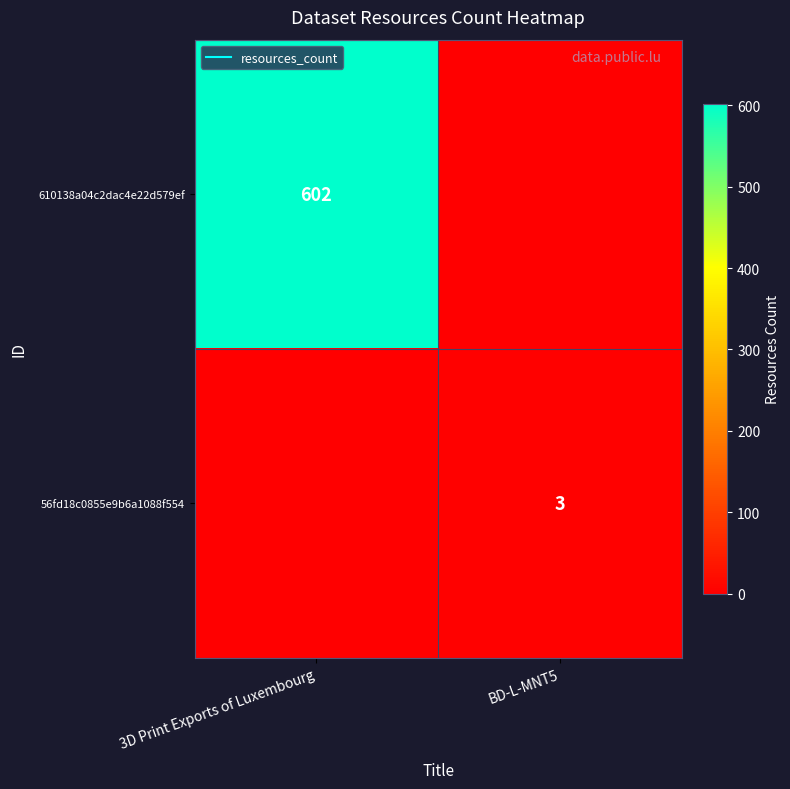

Which series changed the most between 3D Print Exports of Luxembourg and BD-L-MNT5?

610138a04c2dac4e22d579ef